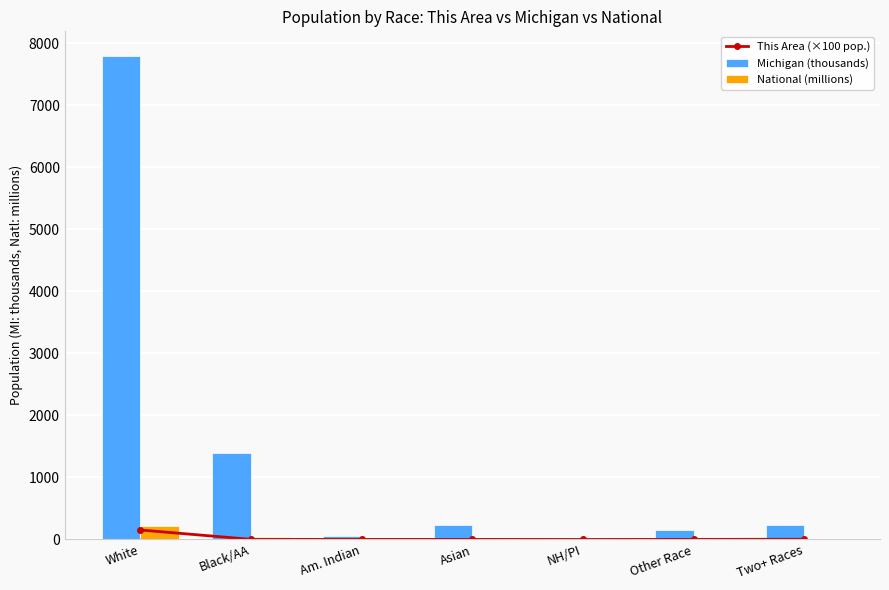

Between Asian and Two+ Races, which series saw the biggest shift?

Michigan (thousands)